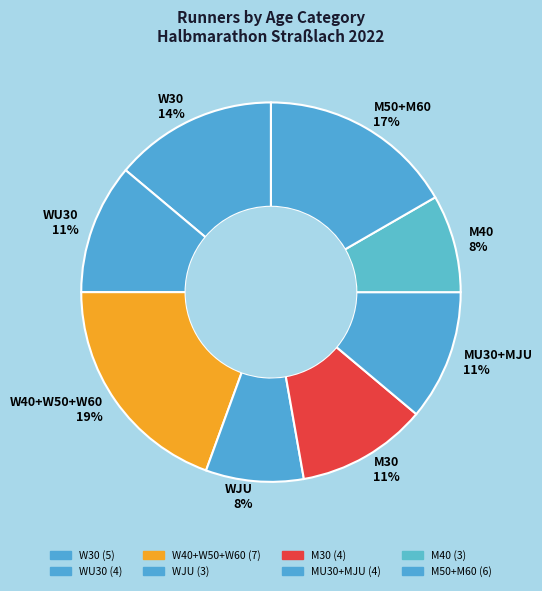

To the nearest percent, what is the difference between the largest and smallest slice percentages?

11%